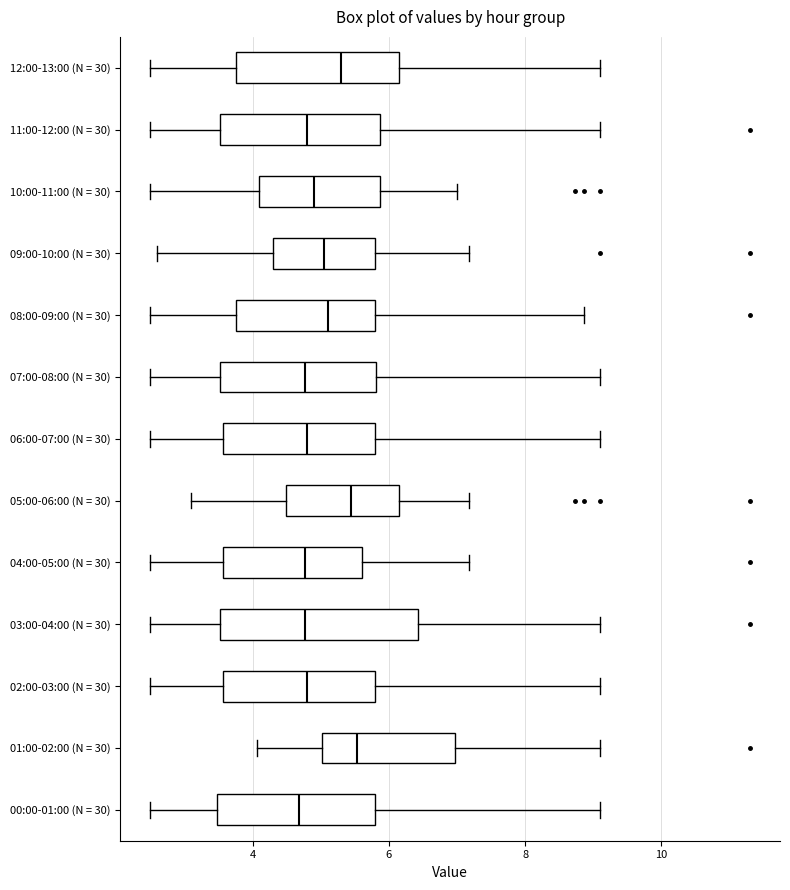

Reading bottom to top, read every box against the x-axis: the position of its median line, the range the box covers, and the ends of its whiskers. The values are not printed on the chart, so give them approximately, as read against the axis.

00:00-01:00 (N = 30): median 4.6, box 3.4 to 5.8, whiskers 2.6 to 9.2
01:00-02:00 (N = 30): median 5.6, box 5.0 to 7.0, whiskers 4.0 to 9.2
02:00-03:00 (N = 30): median 4.8, box 3.6 to 5.8, whiskers 2.6 to 9.2
03:00-04:00 (N = 30): median 4.8, box 3.6 to 6.4, whiskers 2.6 to 9.2
04:00-05:00 (N = 30): median 4.8, box 3.6 to 5.6, whiskers 2.6 to 7.2
05:00-06:00 (N = 30): median 5.4, box 4.4 to 6.2, whiskers 3.2 to 7.2
06:00-07:00 (N = 30): median 4.8, box 3.6 to 5.8, whiskers 2.6 to 9.2
07:00-08:00 (N = 30): median 4.8, box 3.6 to 5.8, whiskers 2.6 to 9.2
08:00-09:00 (N = 30): median 5.2, box 3.8 to 5.8, whiskers 2.6 to 8.8
09:00-10:00 (N = 30): median 5.0, box 4.4 to 5.8, whiskers 2.6 to 7.2
10:00-11:00 (N = 30): median 5.0, box 4.0 to 5.8, whiskers 2.6 to 7.0
11:00-12:00 (N = 30): median 4.8, box 3.6 to 5.8, whiskers 2.6 to 9.2
12:00-13:00 (N = 30): median 5.4, box 3.8 to 6.2, whiskers 2.6 to 9.2